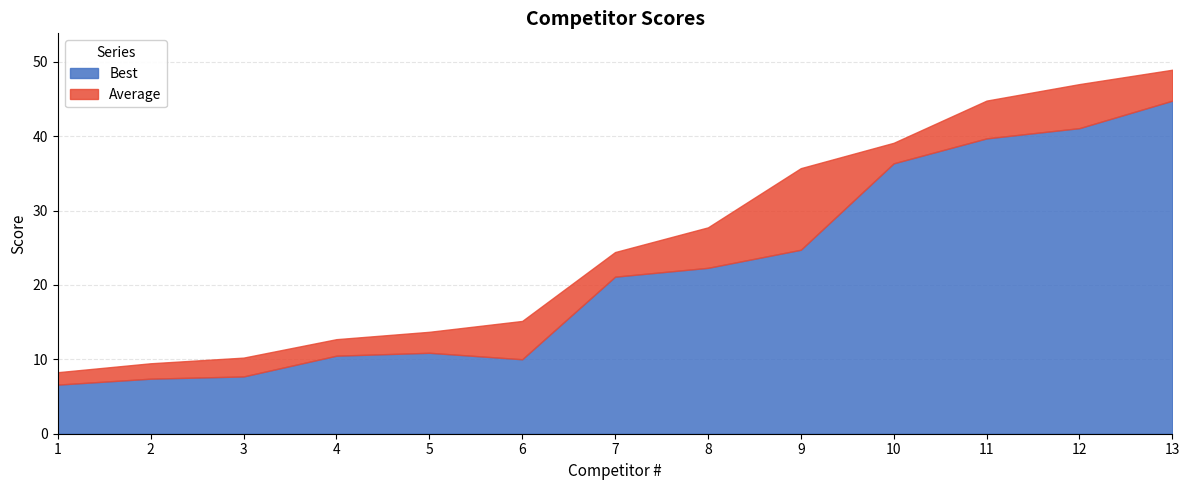

How many data points in Average are above 24?

7